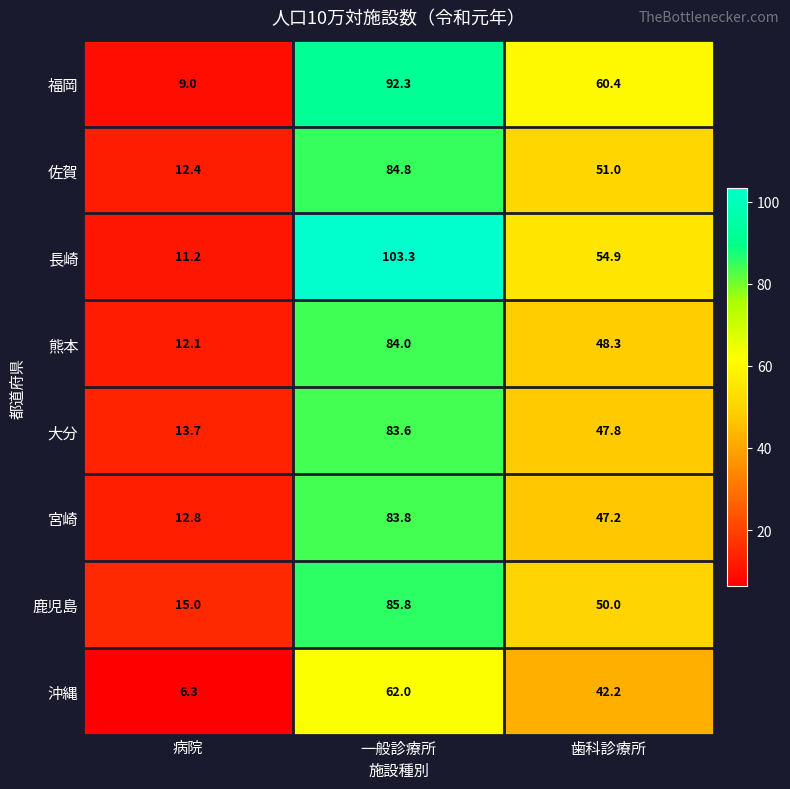

How many data points does each series have?

3